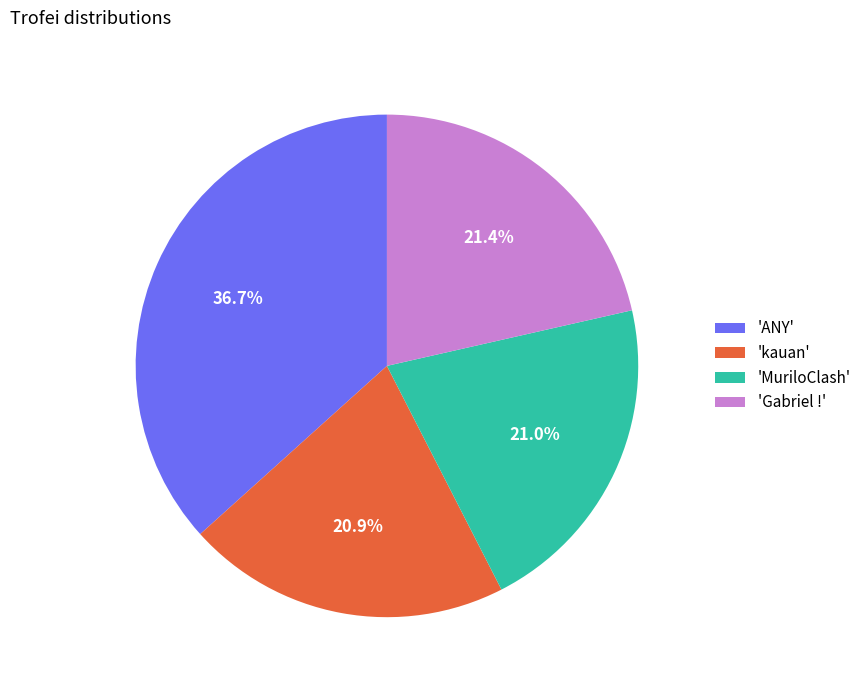

Is the sum of 'kauan' and 'MuriloClash' greater than half?

No